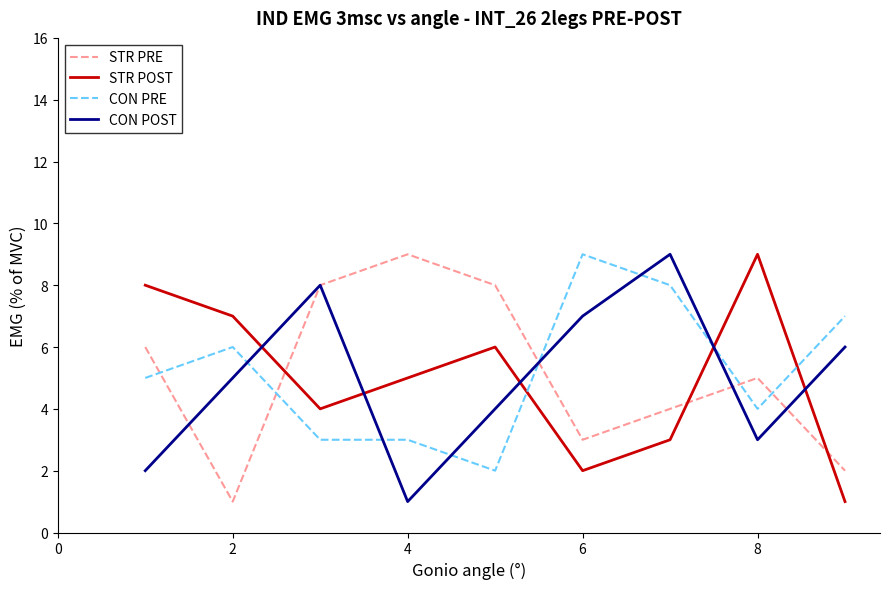

How many intersections are there between STR POST and CON PRE?

3